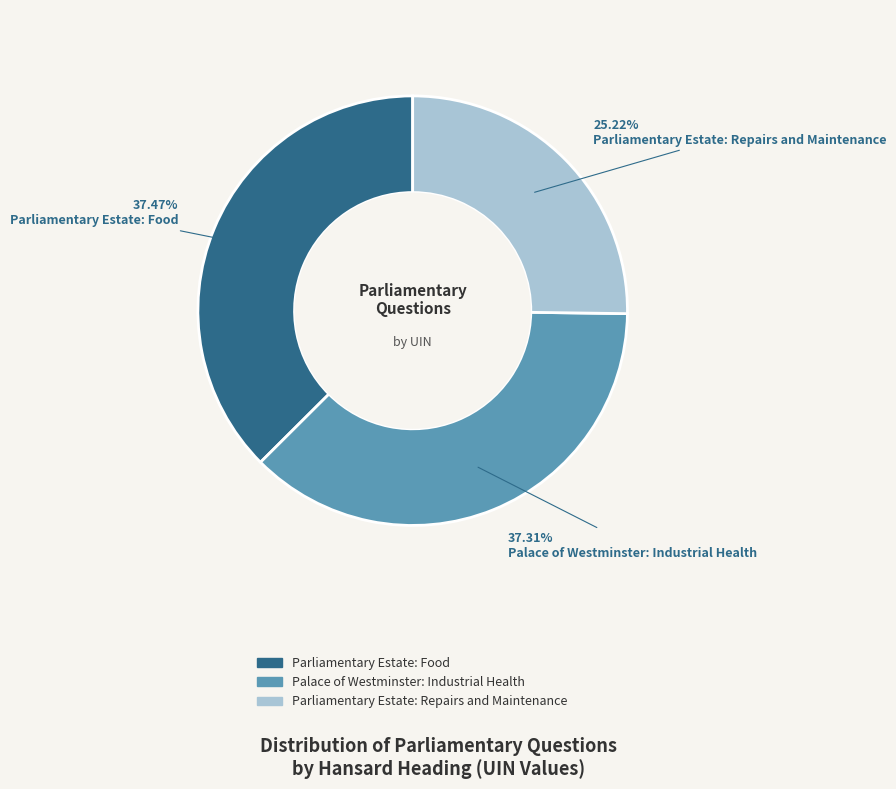

The Parliamentary Estate: Repairs and Maintenance slice represents 40% of the pie. True or false?

False